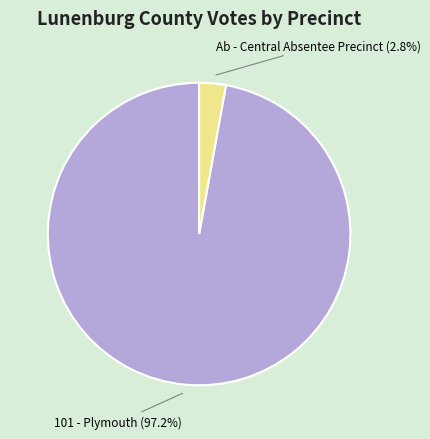

What is the total percentage of Ab - Central Absentee Precinct and 101 - Plymouth?

100.0%